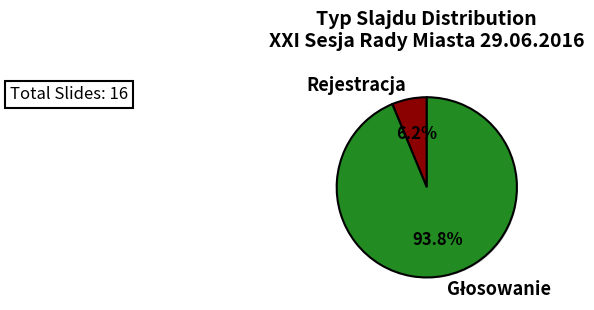

What percentage is NOT represented by Rejestracja?

93.8%